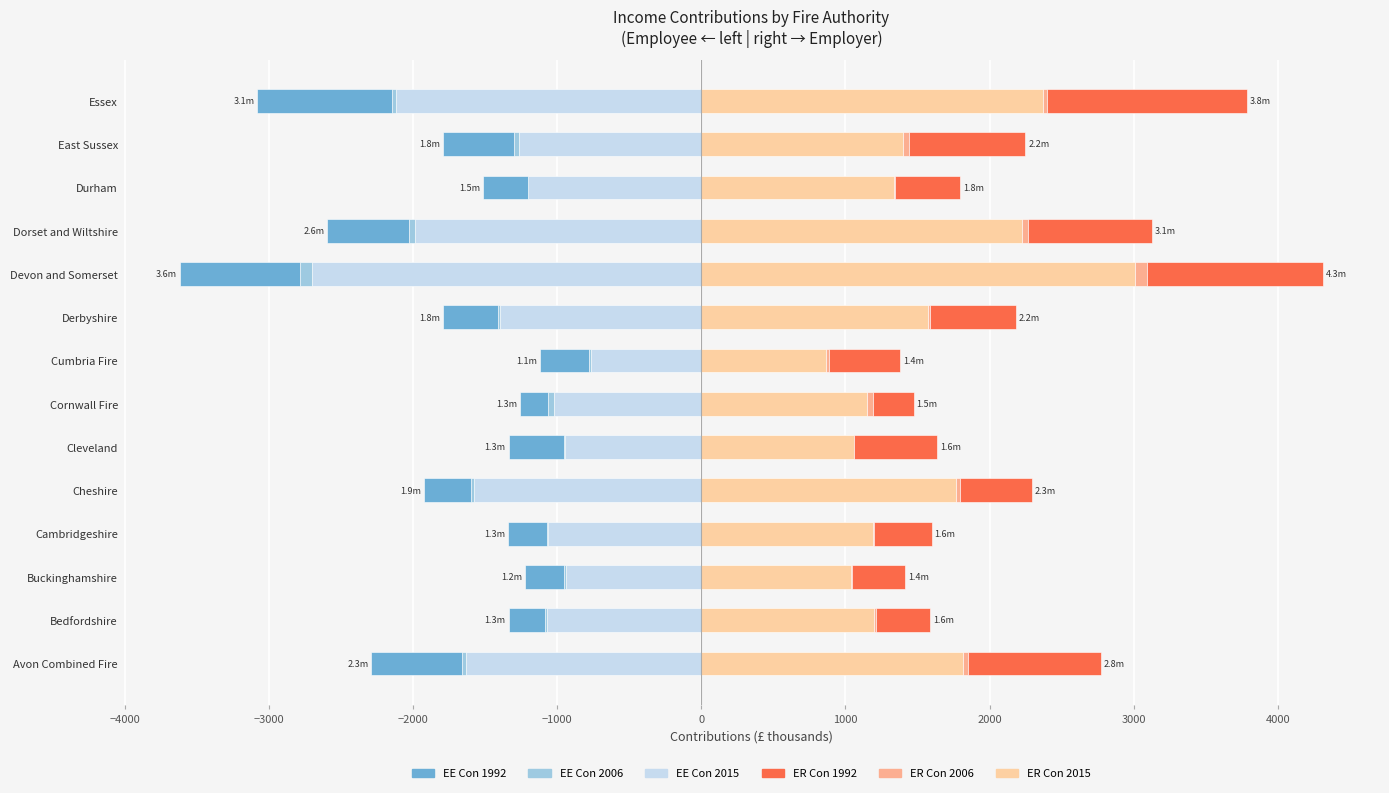

Is the value of inc-ercon2015 at Dorset and Wiltshire greater than the value of inc-eecon2015 at Cumbria Fire?

Yes